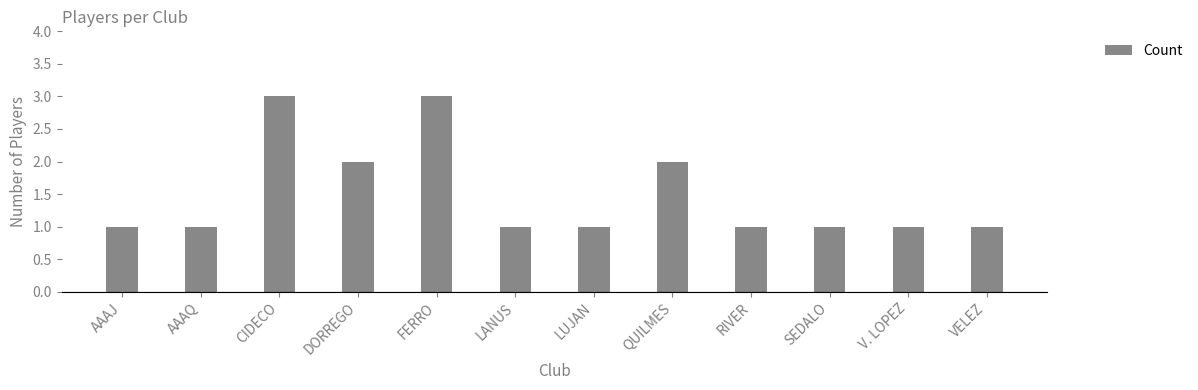

Is it true that the value at CIDECO is 5?

False